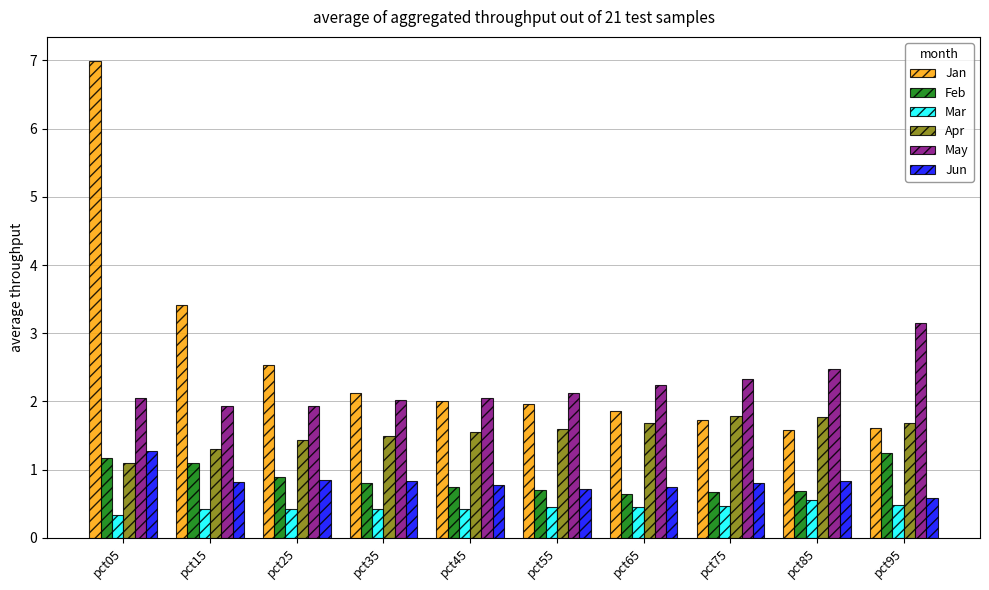

True or false: May has a value of 4.2 at pct85.

False